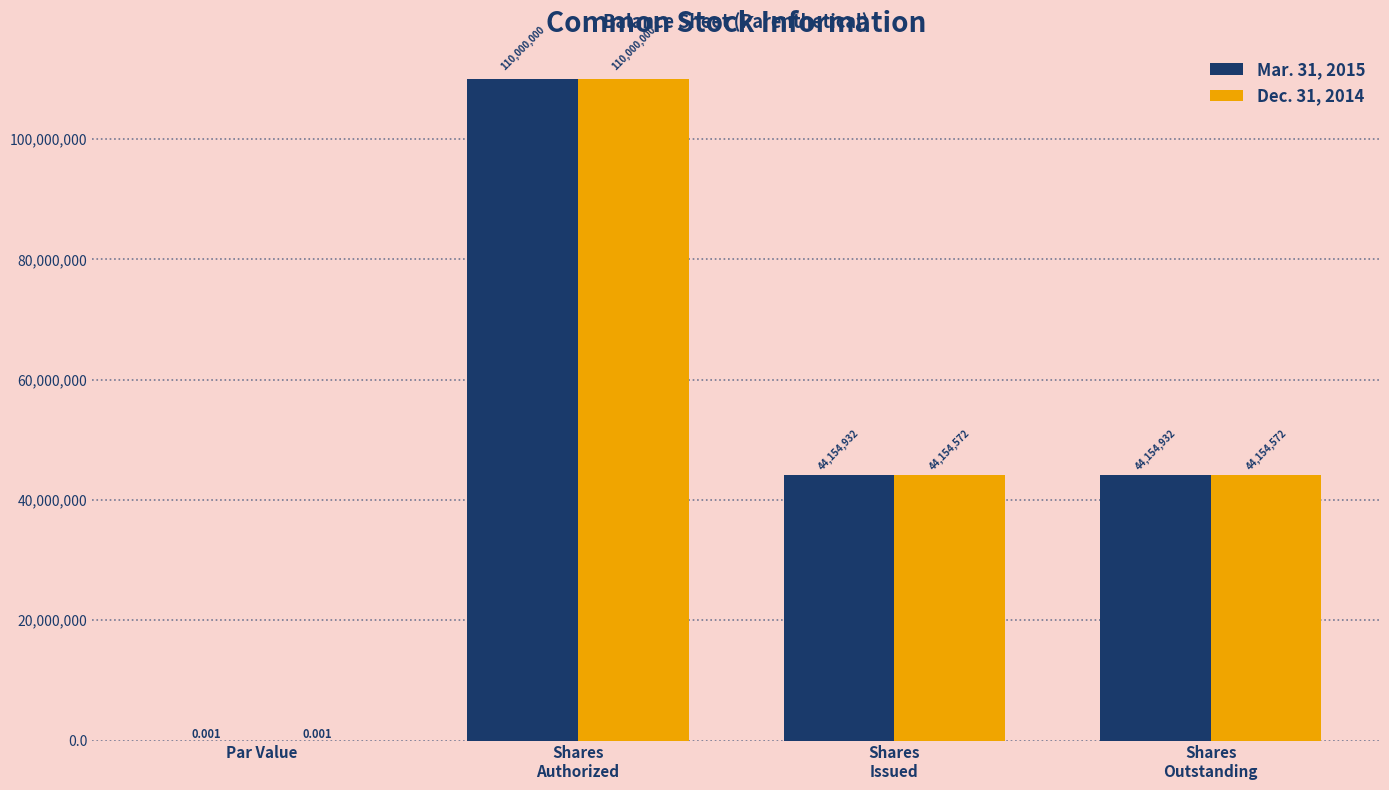

Between Shares
Authorized and Shares
Outstanding, which series saw the biggest shift?

Dec. 31, 2014